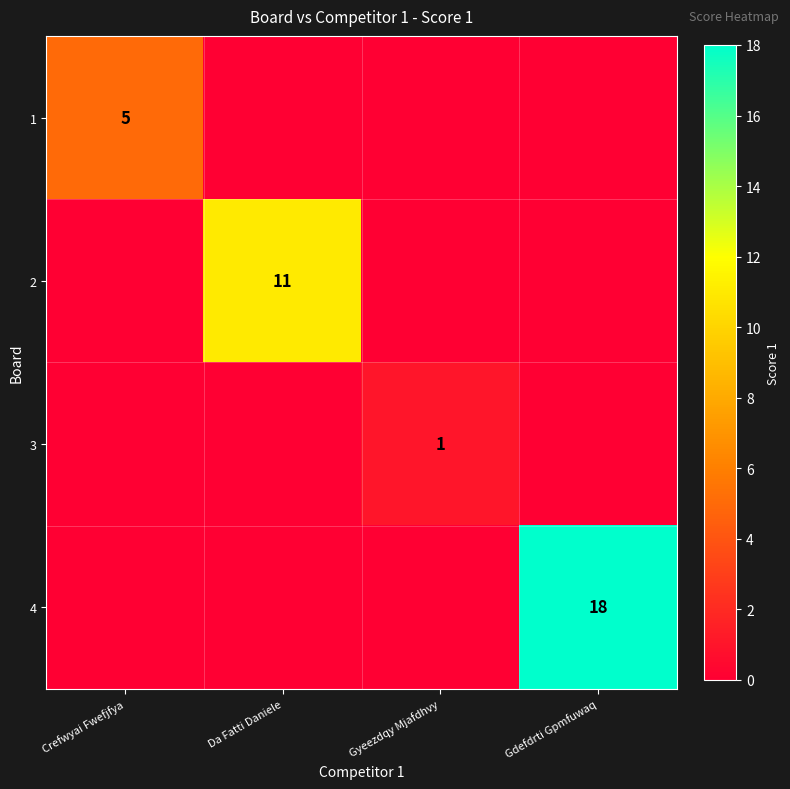

How many distinct data groups are displayed?

4